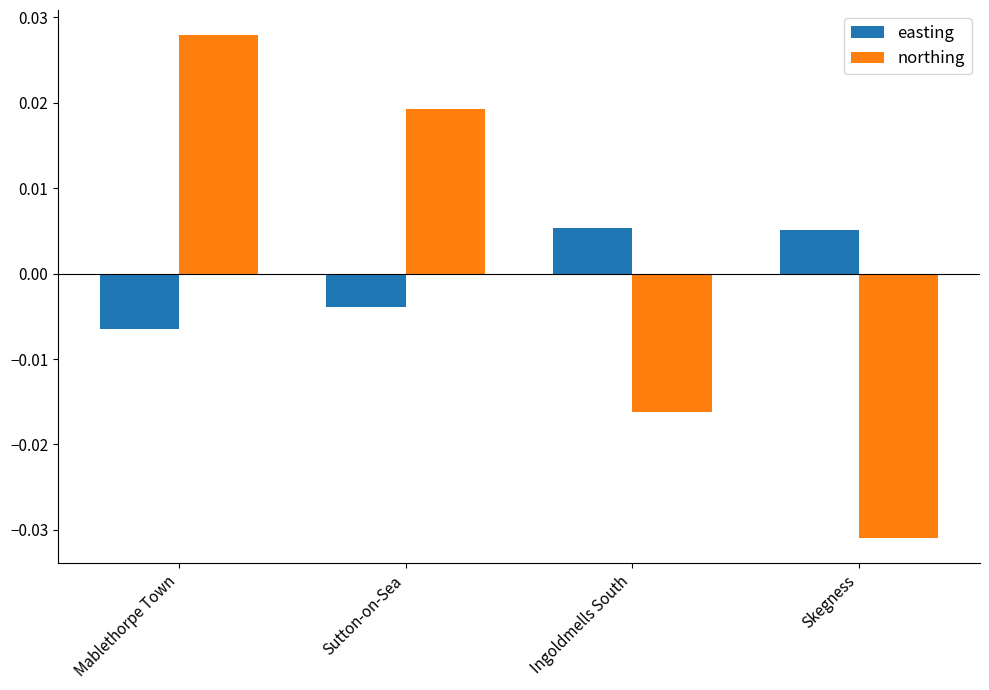

Where does the easting series first go above 0?

Ingoldmells South